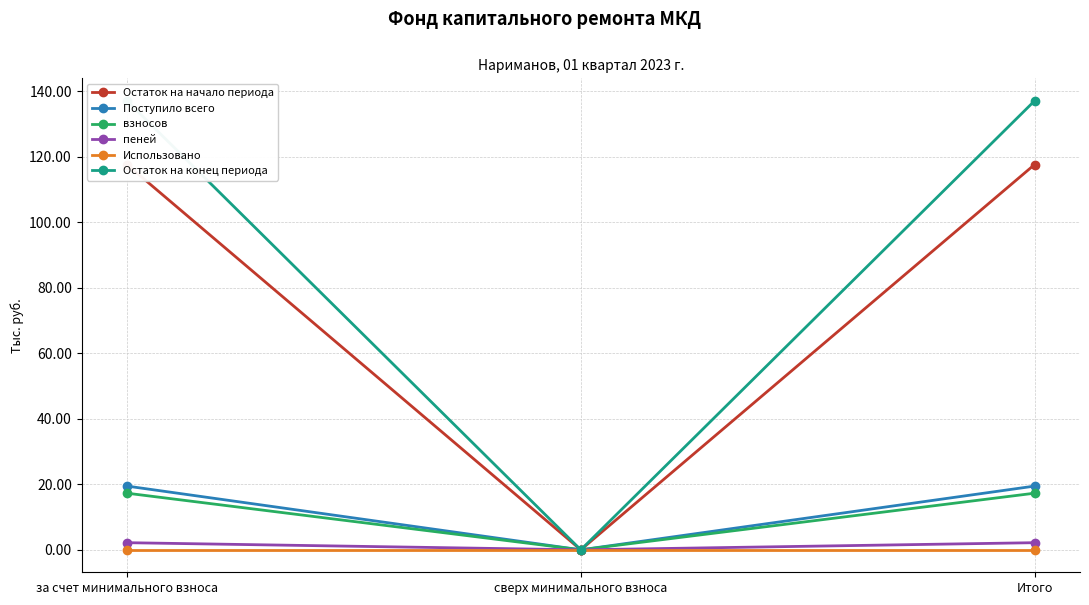

What is the maximum value for Поступило всего?

19.5